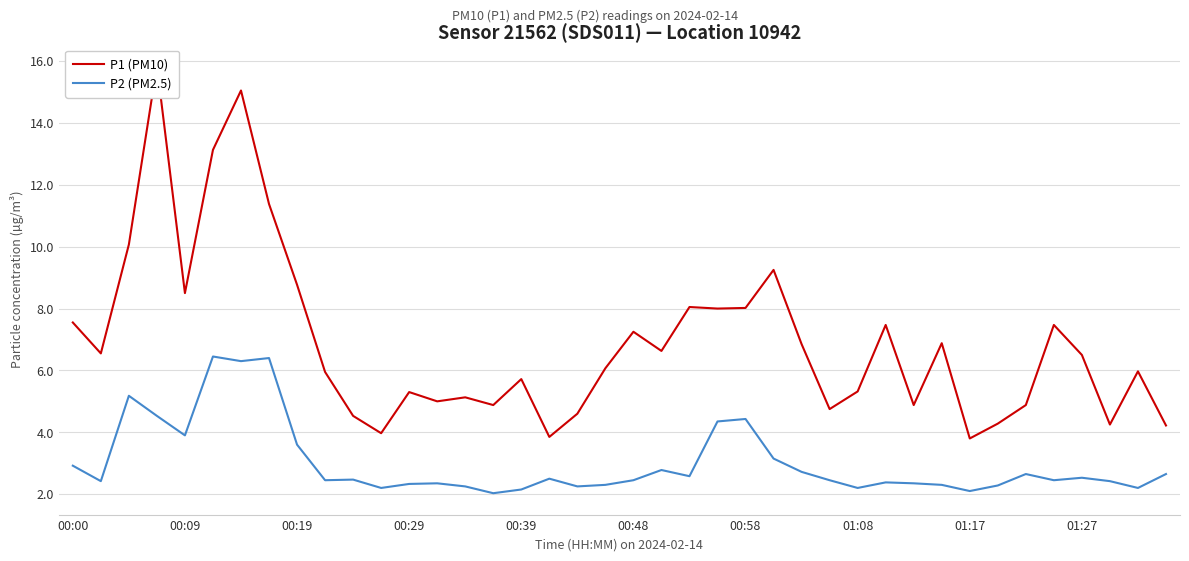

How many data points in P1 (PM10) are less than 6?

19